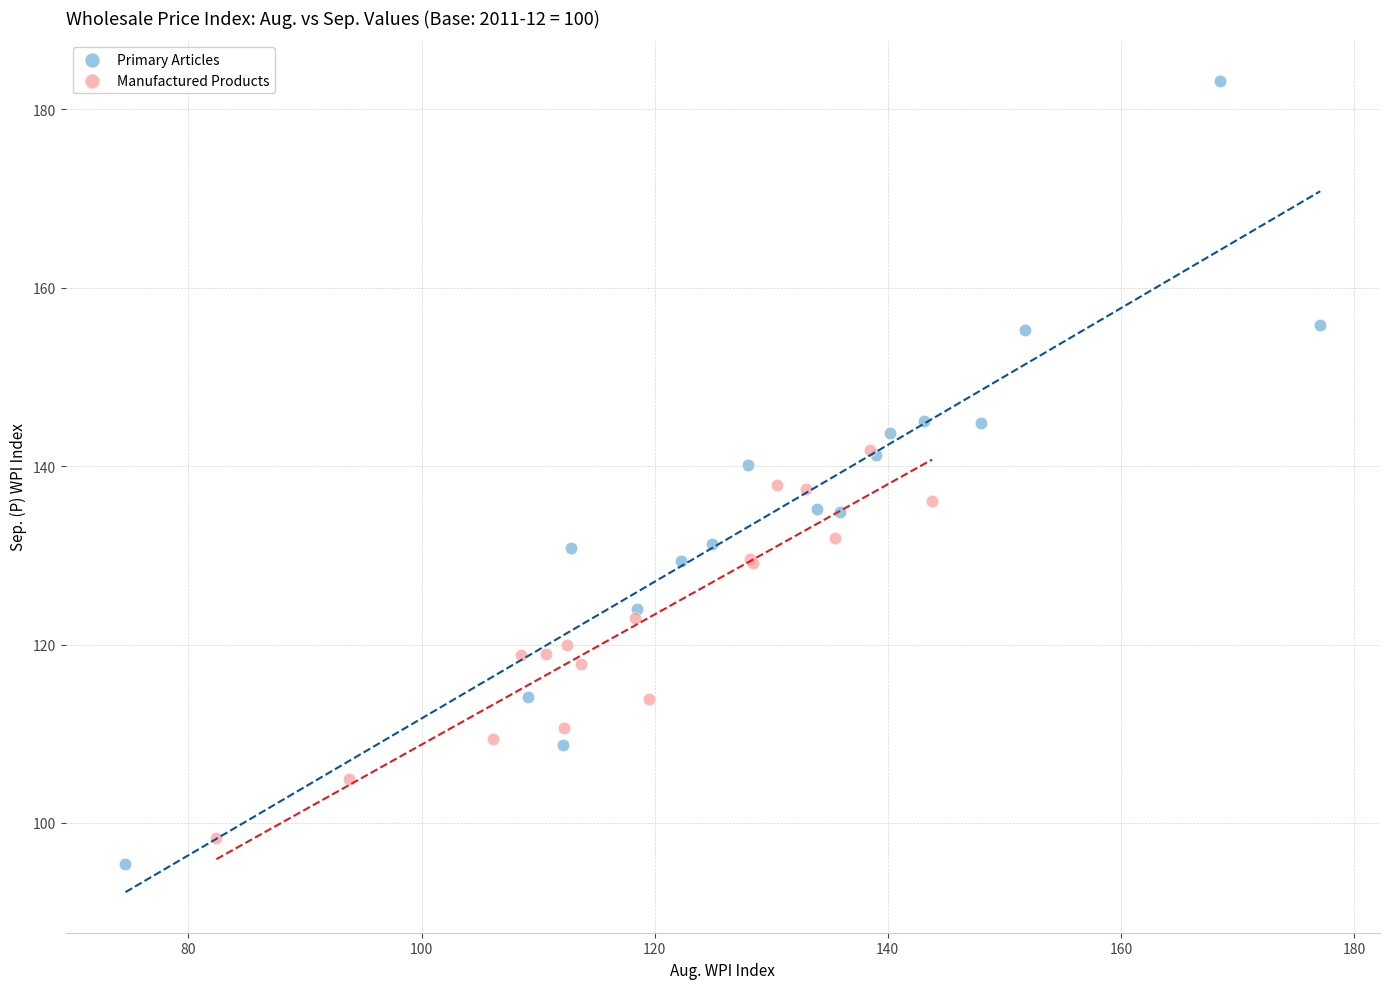

Which series reaches the maximum Y coordinate?

Primary Articles